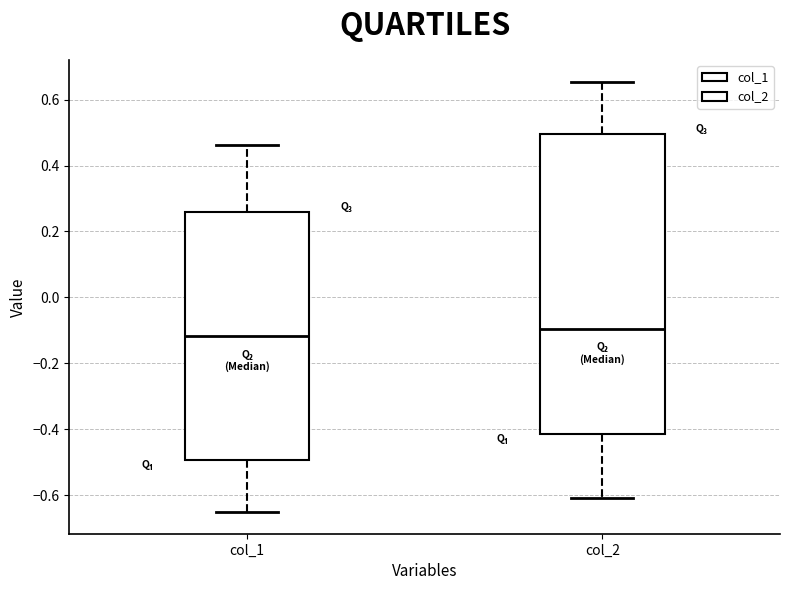

Which box's median line is the lowest?

col_1